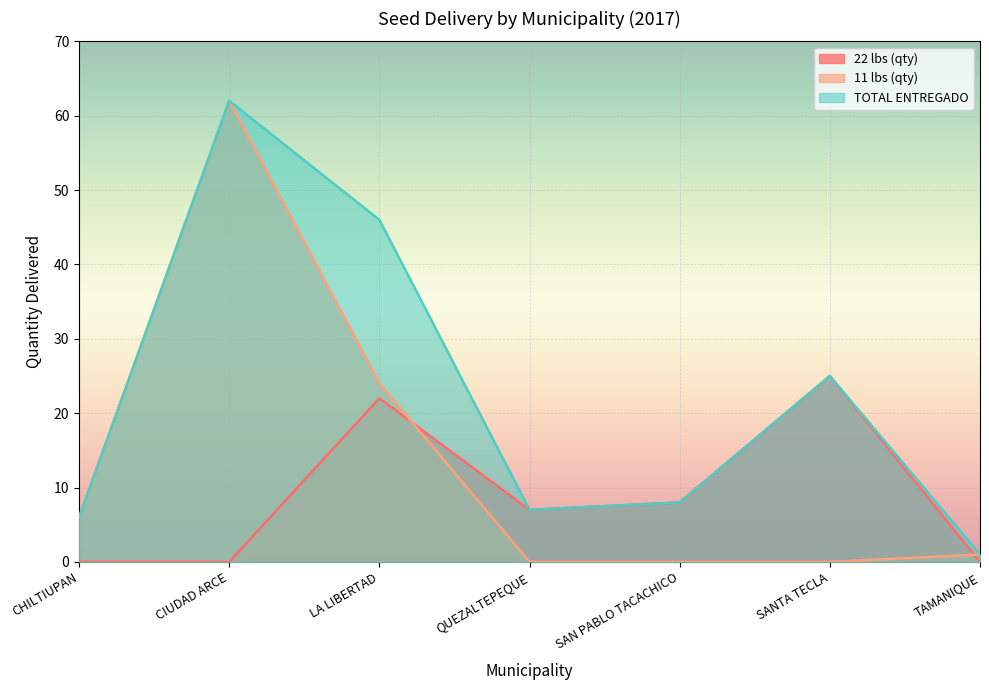

Between LA LIBERTAD and SAN PABLO TACACHICO, which series saw the biggest shift?

TOTAL ENTREGADO